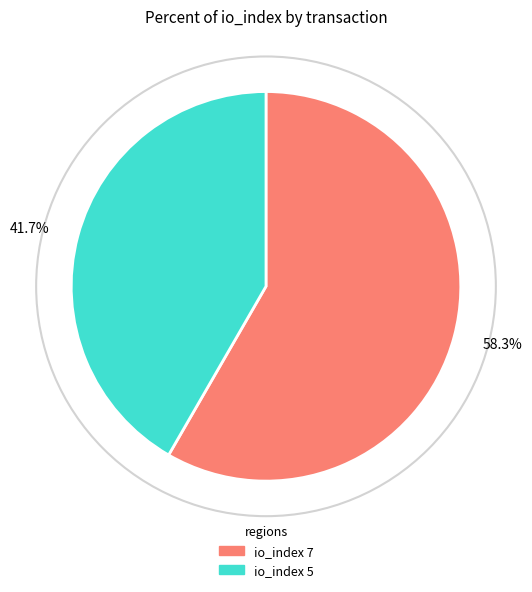

What is the majority slice?

io_index 7